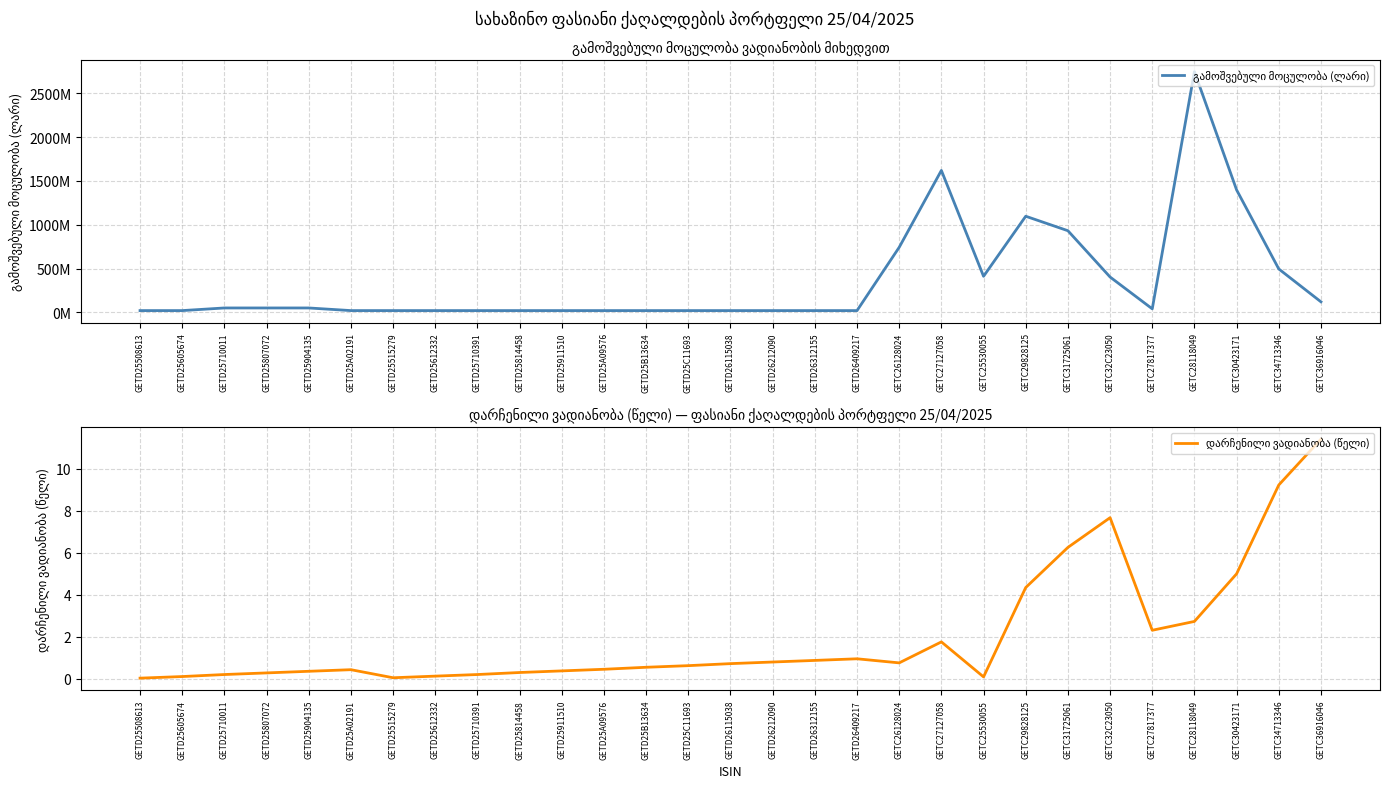

Rank the series at GETD26115038 from lowest to highest value.

დარჩენილი ვადიანობა (წელი), გამოშვებული მოცულობა (ლარი)